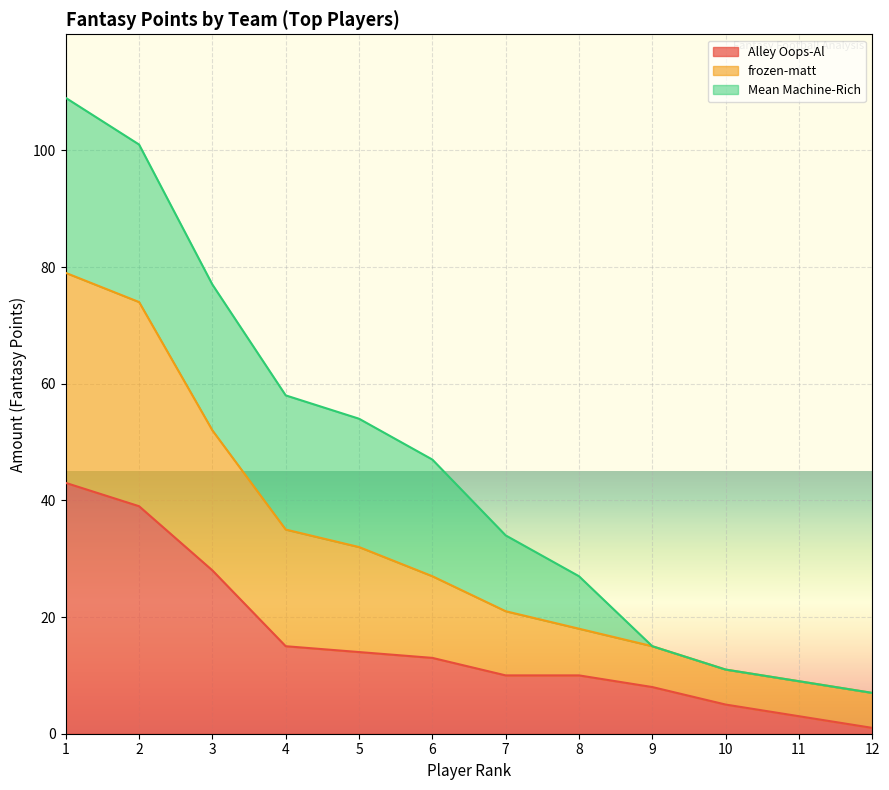

Which category has the highest value in the frozen-matt series?

1